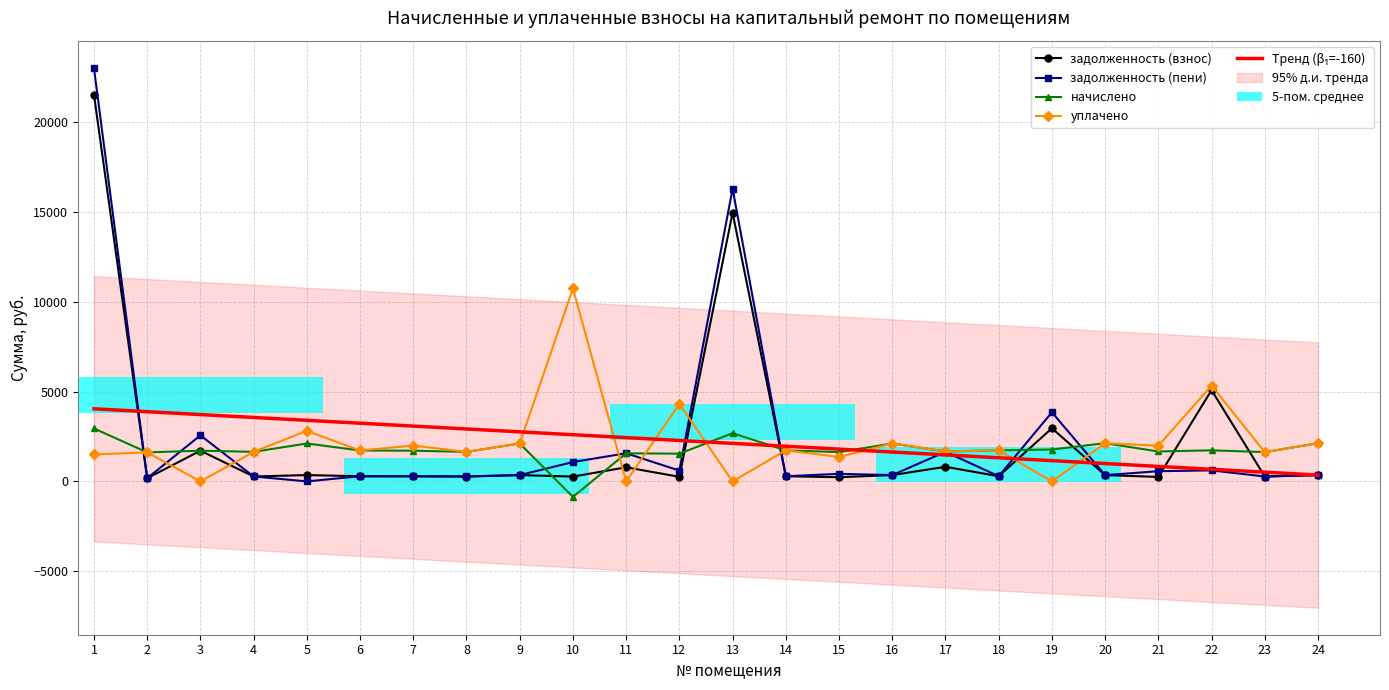

What is the smallest value displayed?

-861.2